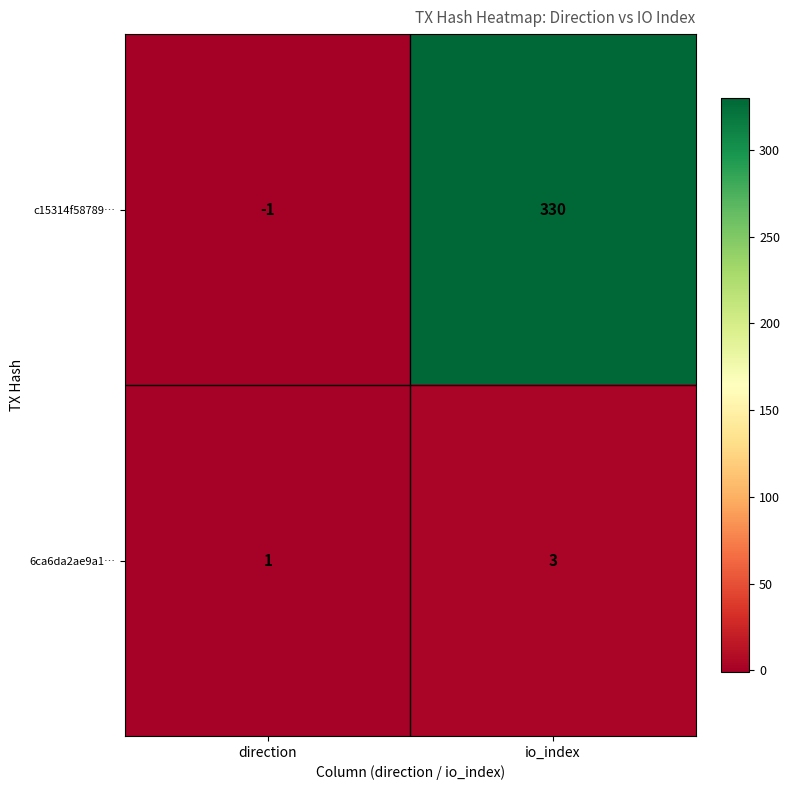

What is the difference between the maximum and minimum values in the c15314f58789… series?

331